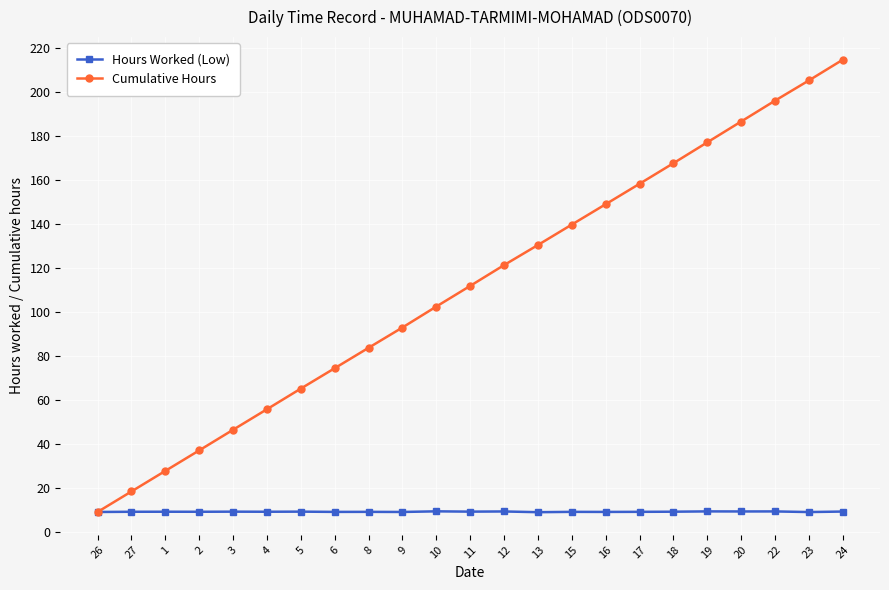

Which series has the largest range (max minus min)?

Cumulative Hours